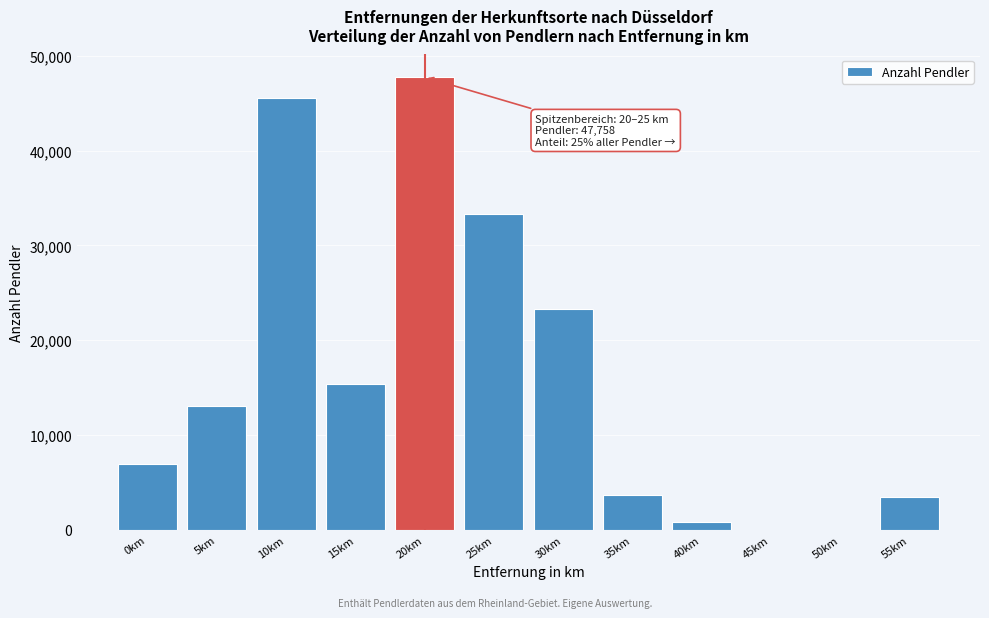

Reading left to right, list all the values displayed in this chart.

0km=6907	5km=13037	10km=45525	15km=15399	20km=47758	25km=33273	30km=23248	35km=3717	40km=882	45km=0	50km=0	55km=3498